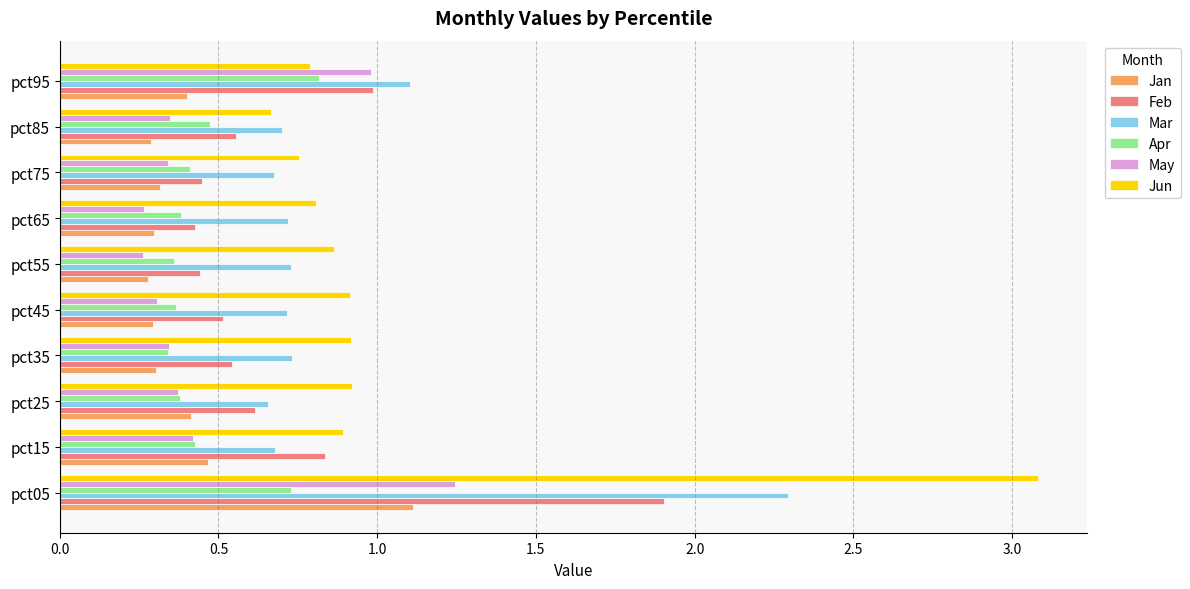

Which series has the largest range (max minus min)?

Jun